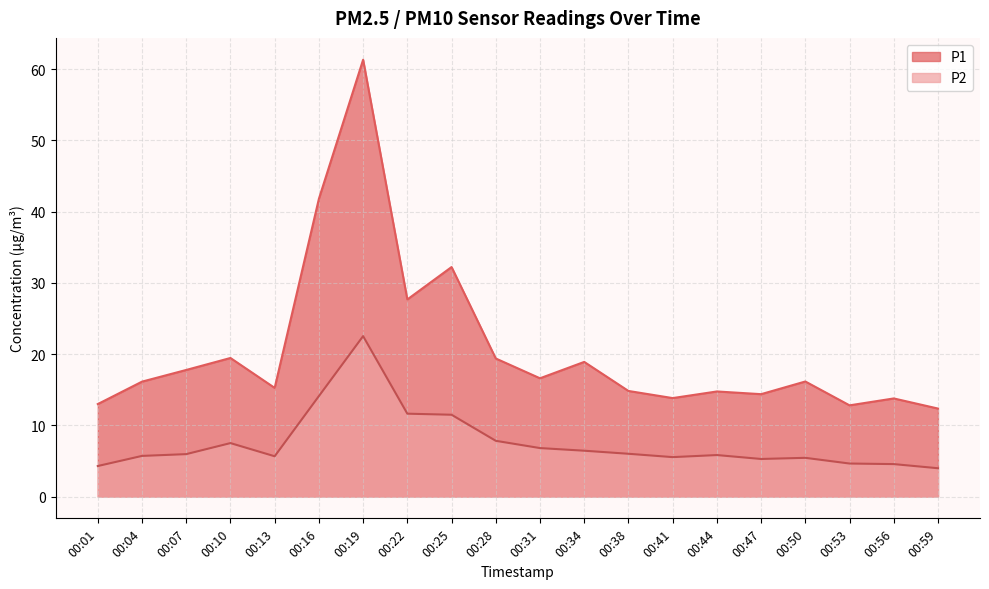

What is the sum of the P2 values at 00:38 and 00:34?

12.4